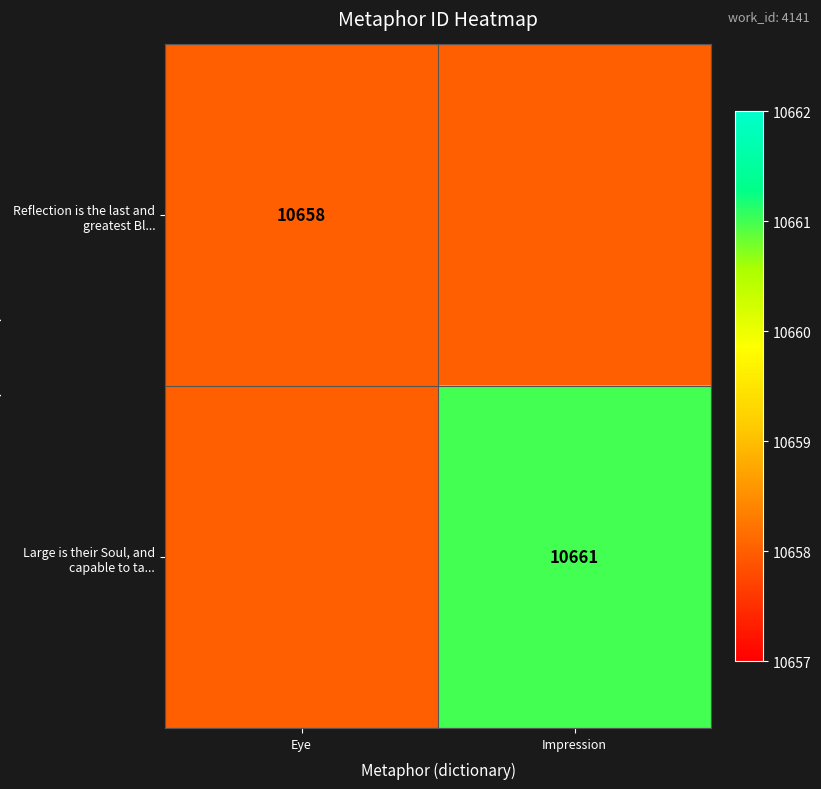

How many data points does each series have?

2